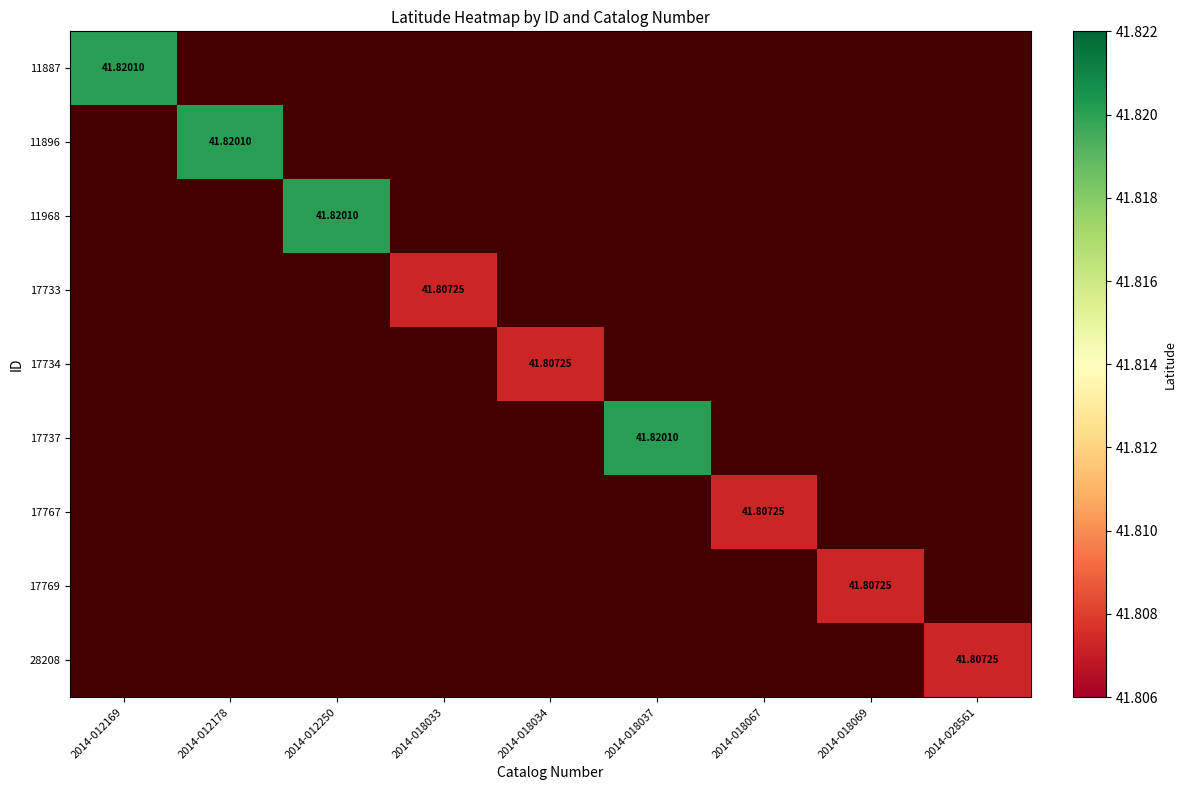

What is the smallest value displayed?

41.8